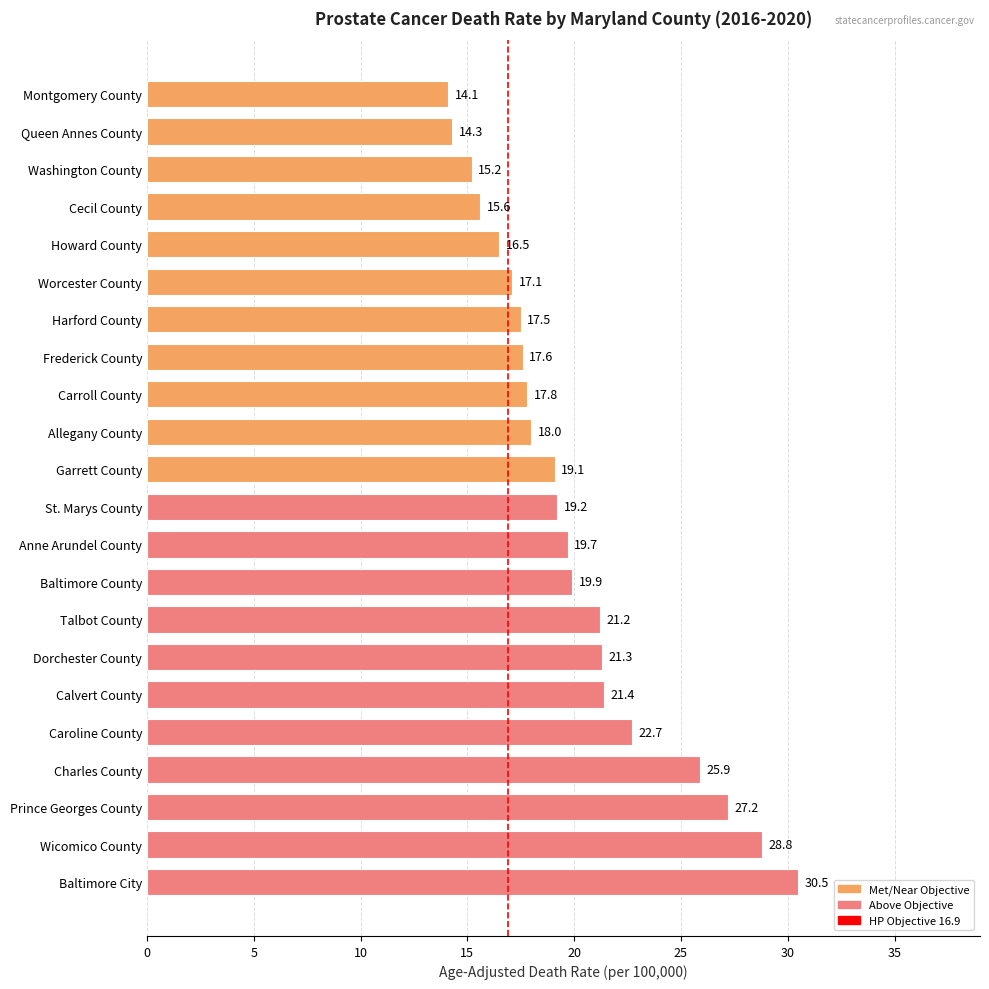

Where is the data nearest to the value 22?

Calvert County